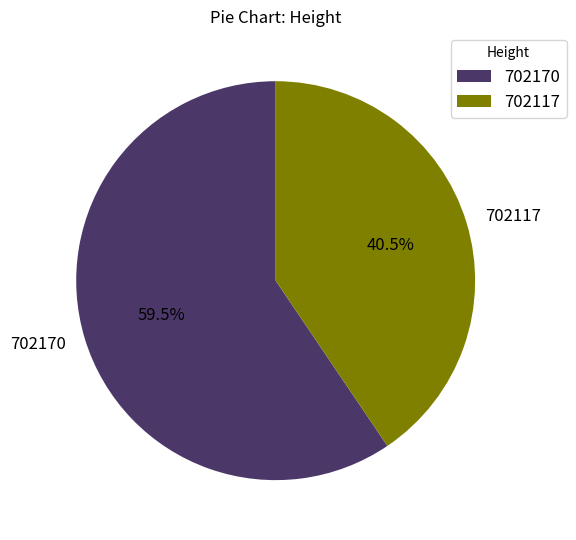

How much of the chart is everything except 702170?

40.5%